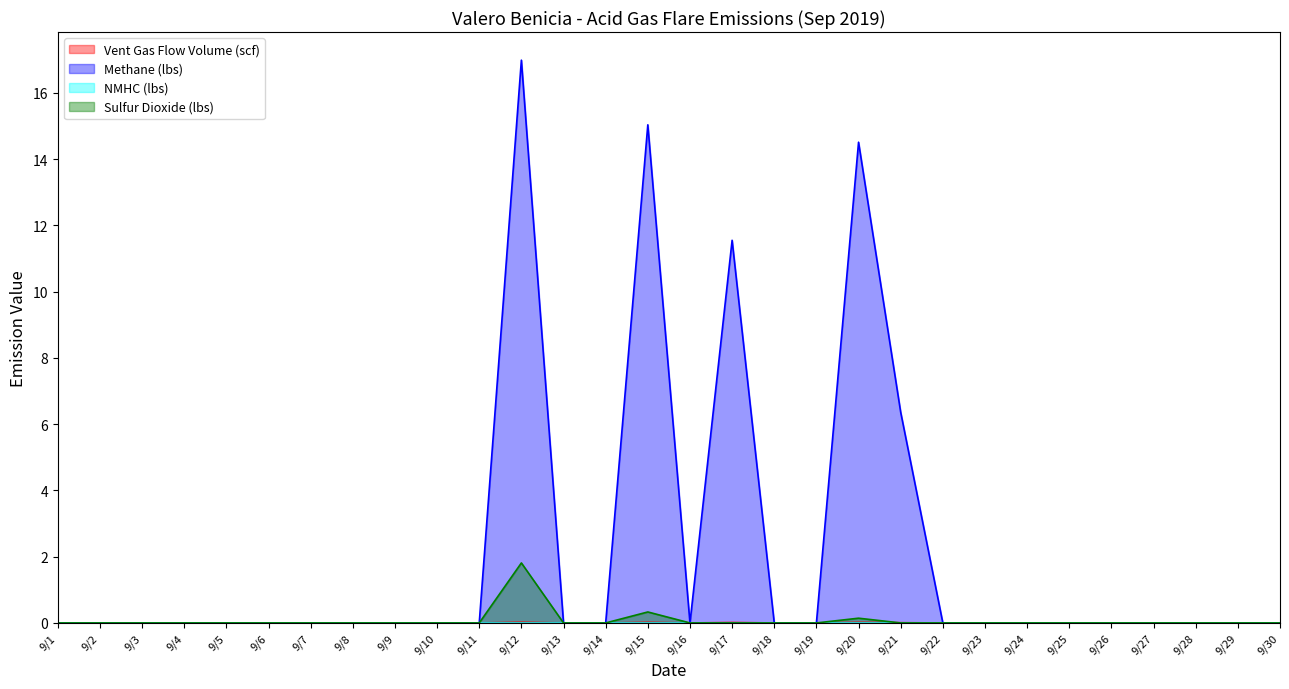

The Sulfur Dioxide (lbs) series shows 0.0 at 9/6. True or false?

True